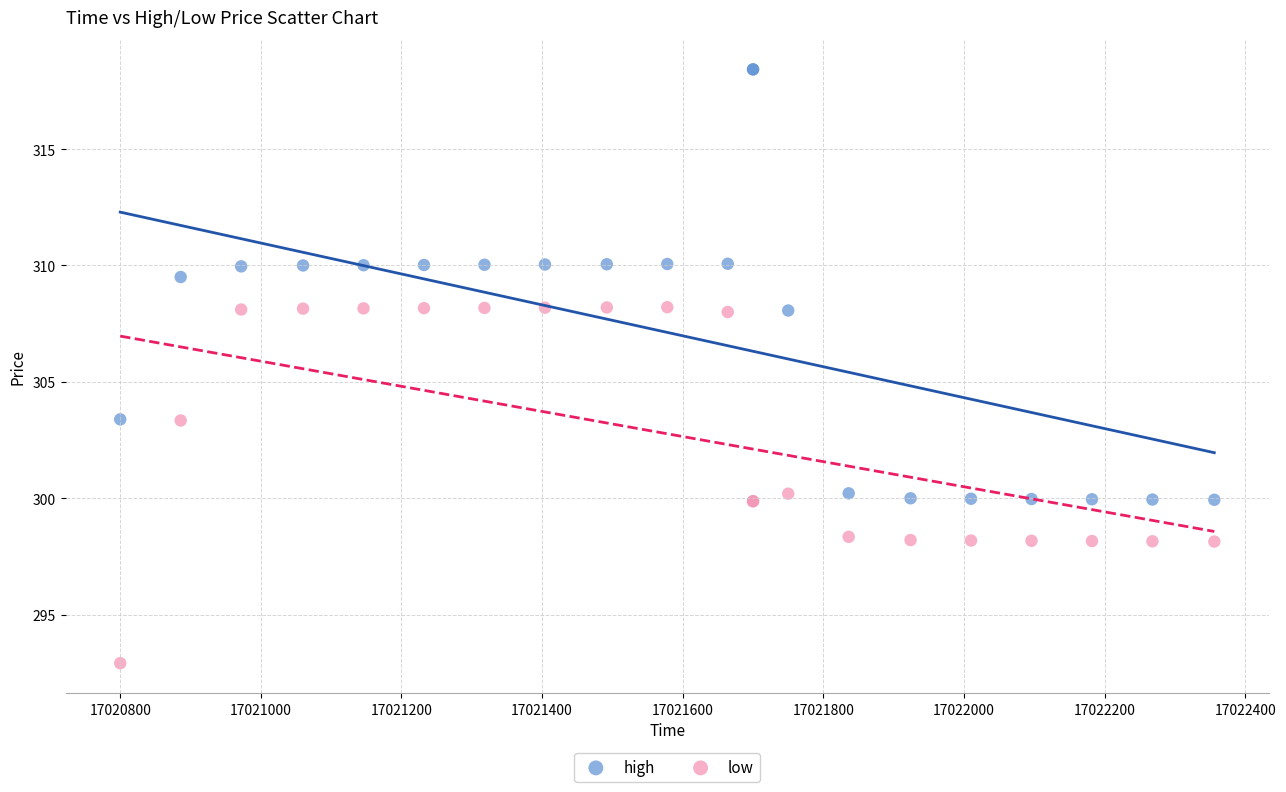

Which series has the widest spread of Y values?

high